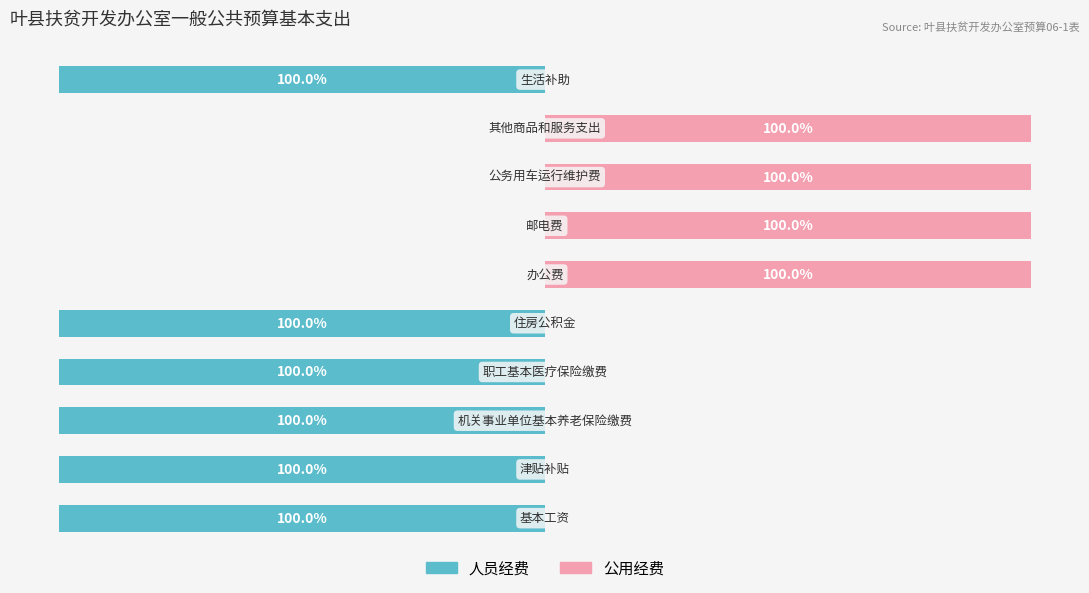

What are all the series names shown in the legend?

人员经费, 公用经费